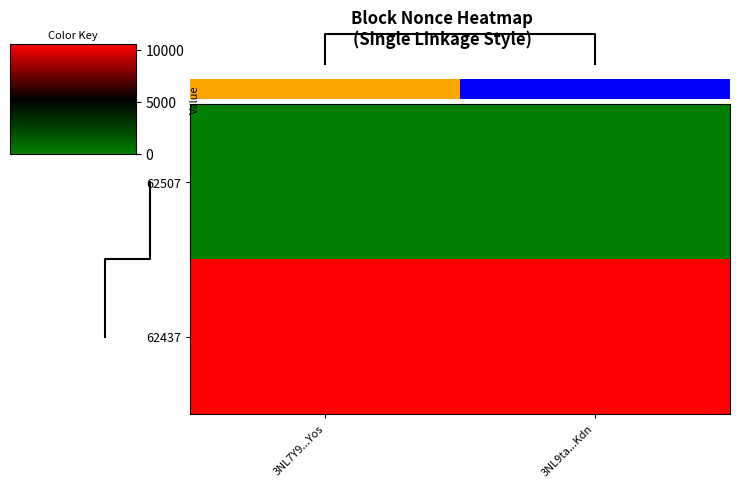

Is it true that 62507 equals 0 at 3NL7Y9...Yos?

True